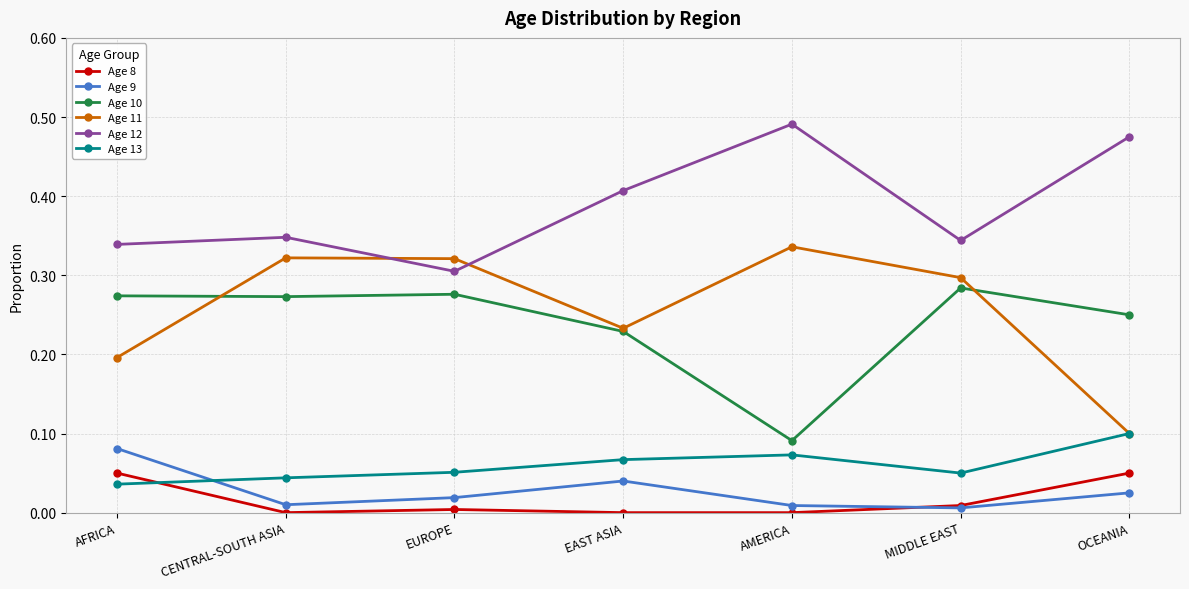

How many interior local peaks does the Age 11 series have?

2